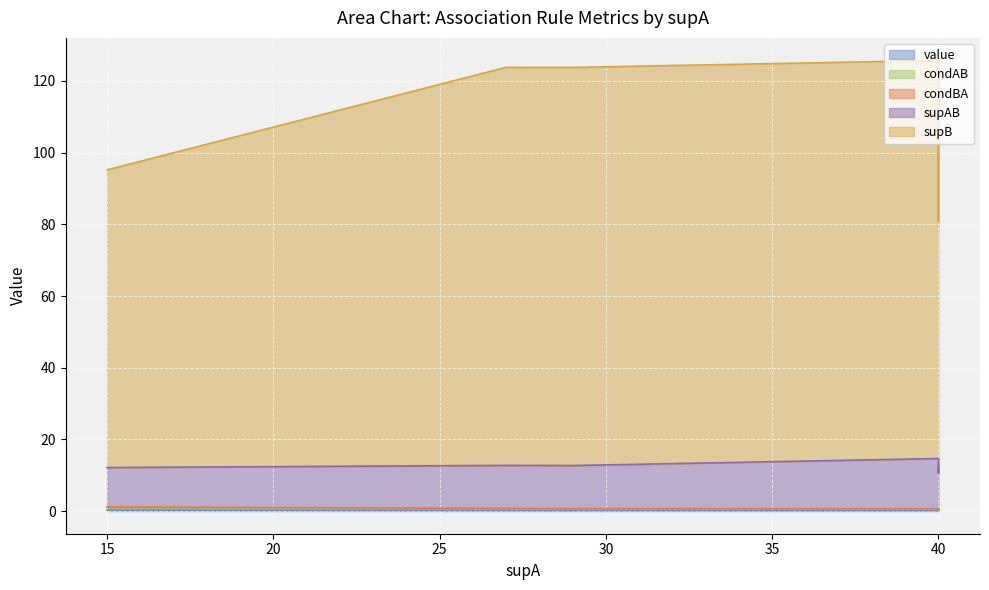

Between 40 and 40, which is larger?

40